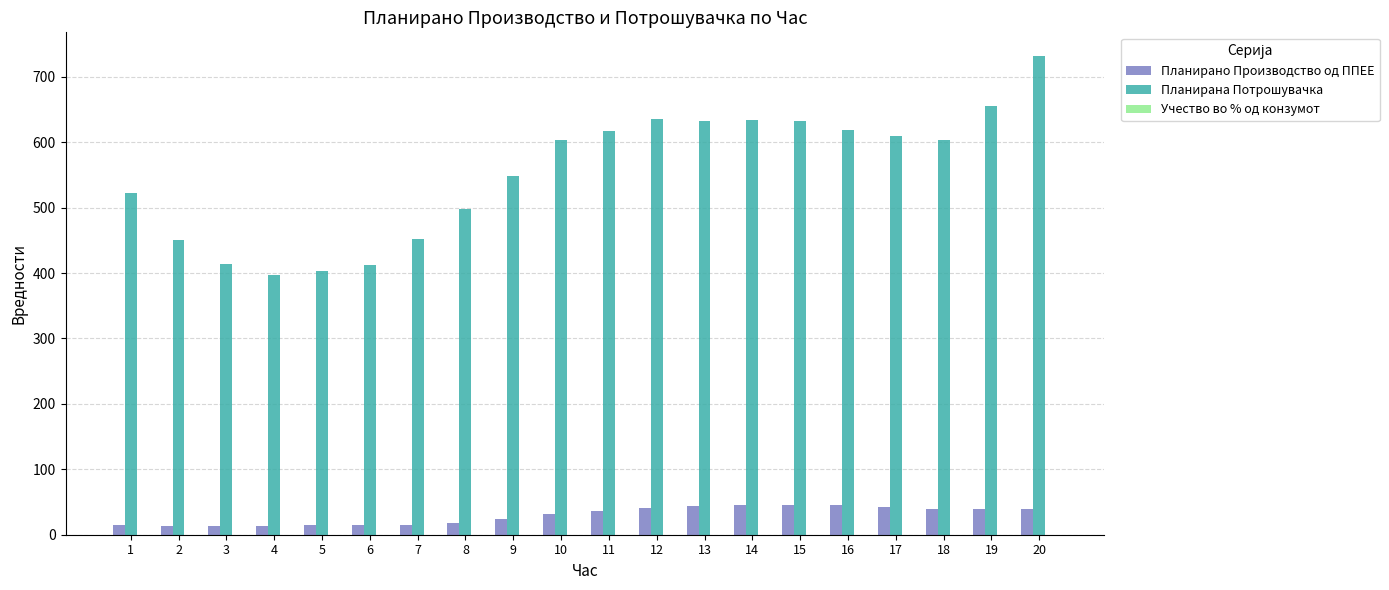

What is the sum of all Планирано Производство од ППЕЕ values?

593.4